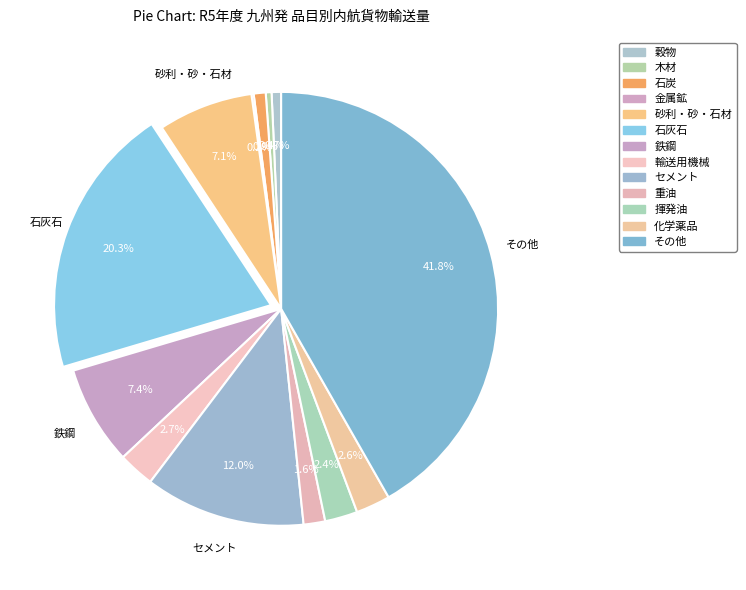

How much of the chart is everything except 穀物?

99.3%